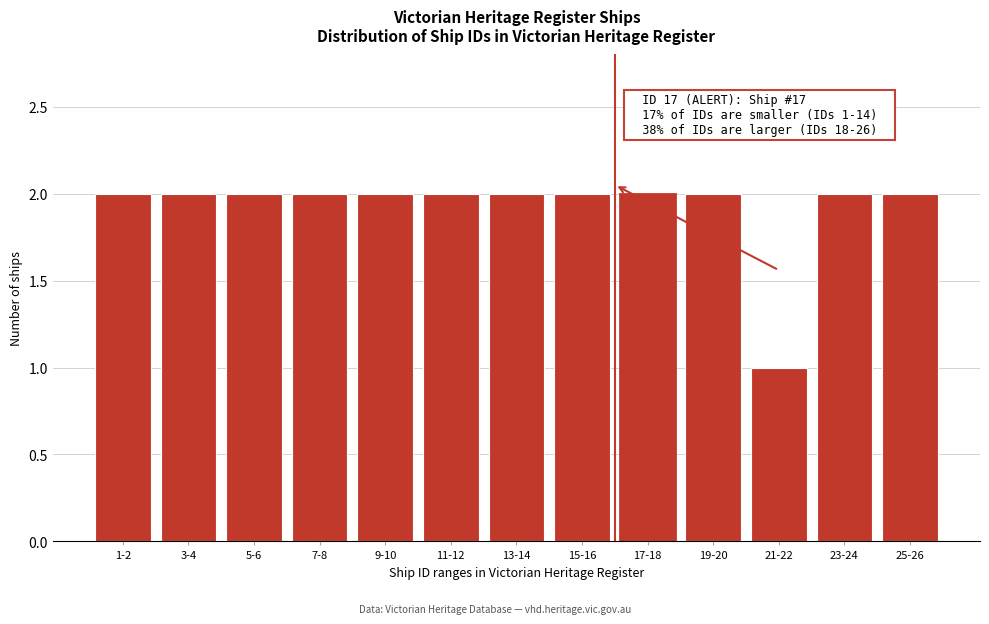

Reading right to left, transcribe all the data shown in this chart.

25-26=2	23-24=2	21-22=1	19-20=2	17-18=2	15-16=2	13-14=2	11-12=2	9-10=2	7-8=2	5-6=2	3-4=2	1-2=2